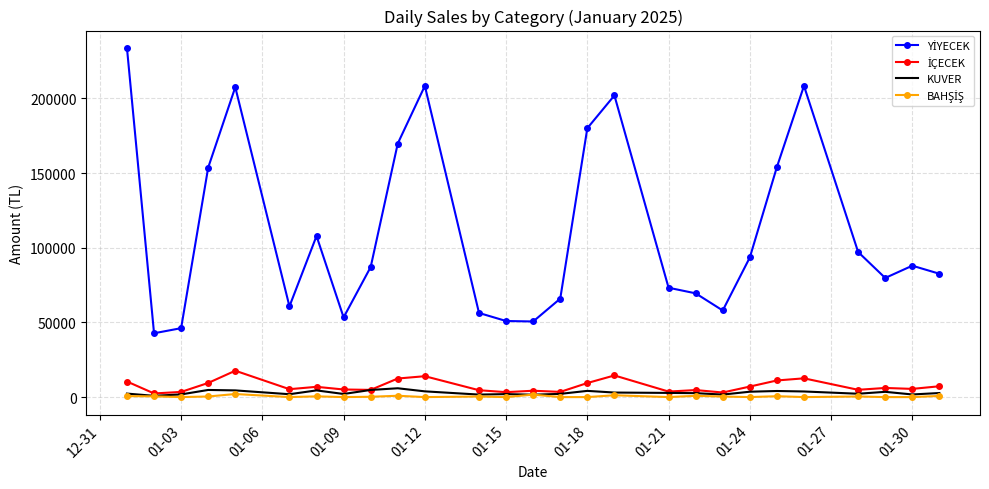

What is the maximum value for KUVER?

5904.0